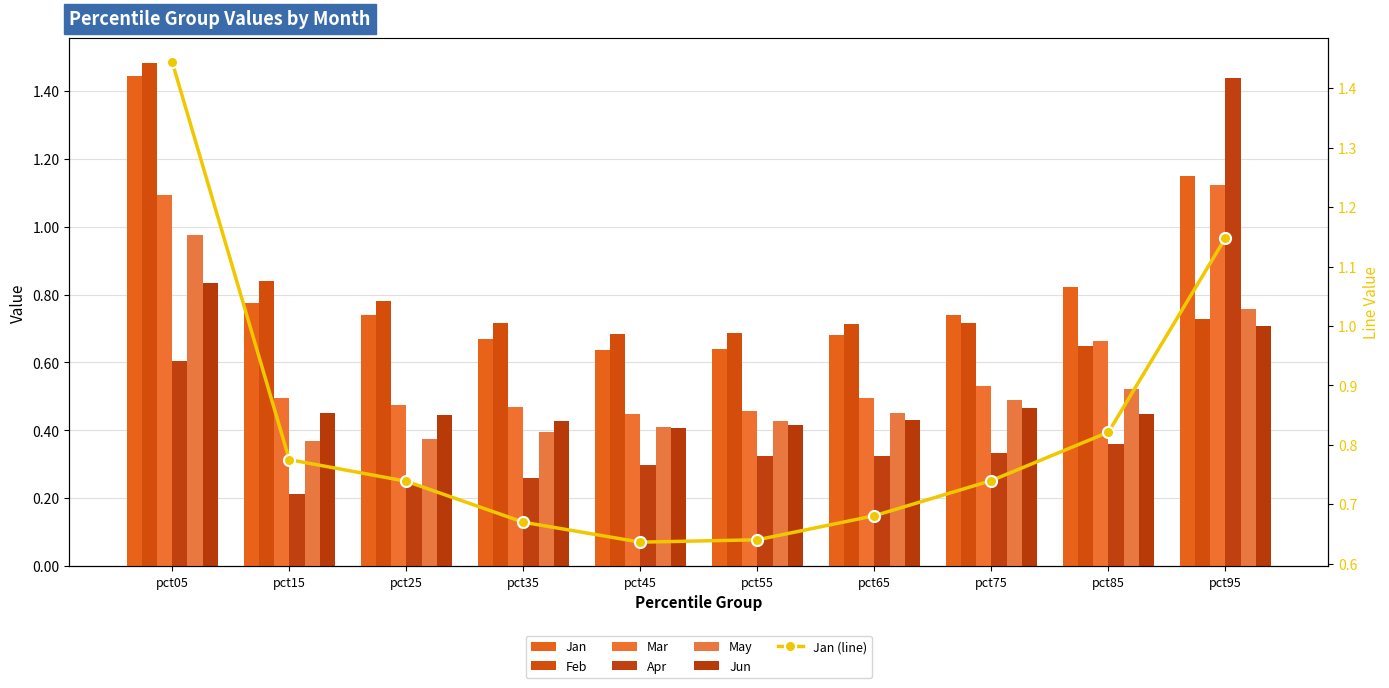

How many series are shown in this chart?

6